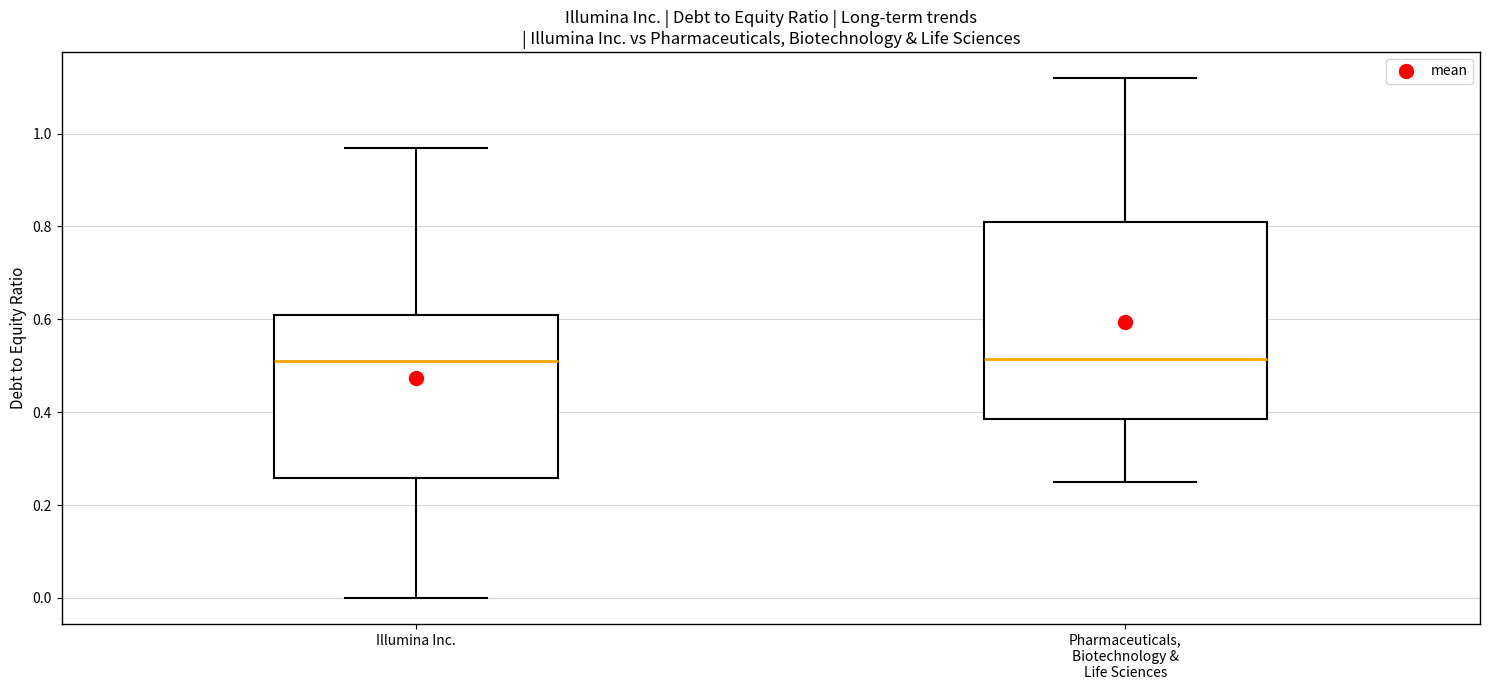

Reading left to right, read every box against the y-axis: the position of its median line, the range the box covers, and the ends of its whiskers. The values are not printed on the chart, so give them approximately, as read against the axis.

Illumina Inc.: median 0.52, box 0.26 to 0.62, whiskers 0.00 to 0.98
Pharmaceuticals, Biotechnology & Life Sciences: median 0.52, box 0.38 to 0.82, whiskers 0.26 to 1.12